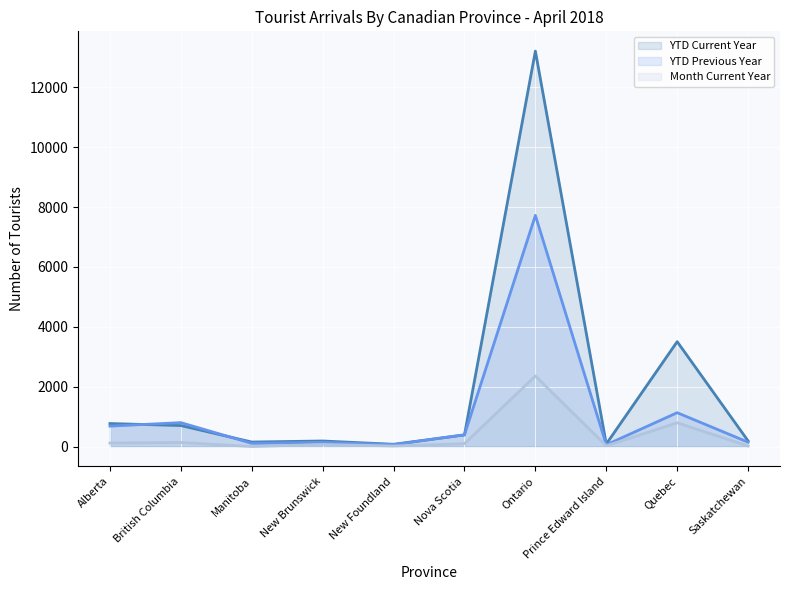

What is the greatest value displayed?

13207